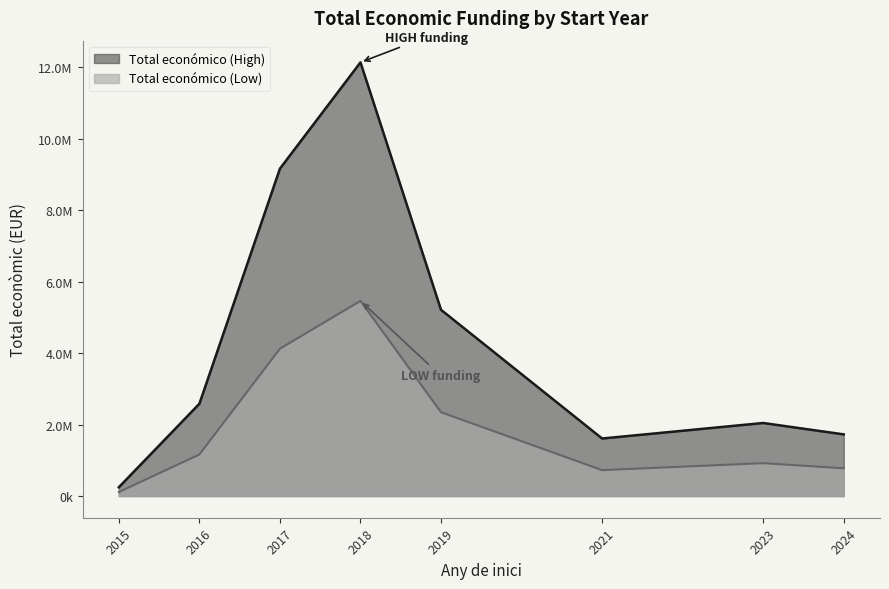

Is it true that the value at 30 is 781625?

False